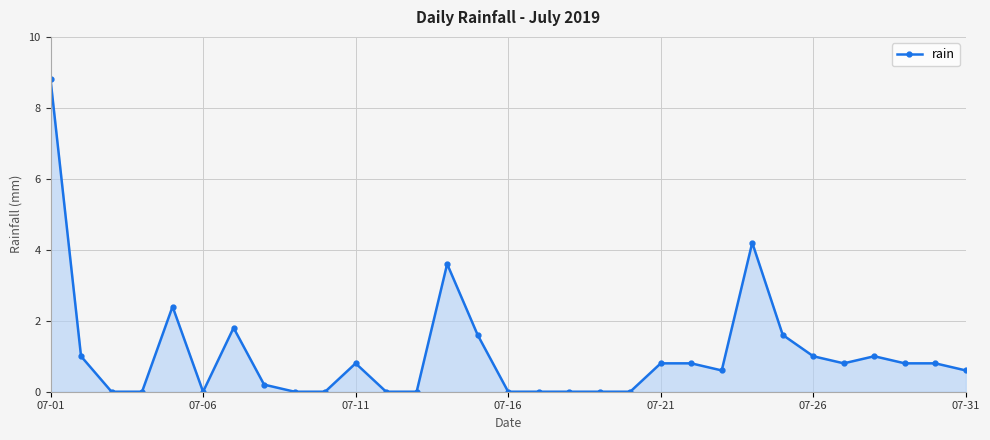

What is the difference between the second highest and minimum values?

4.2